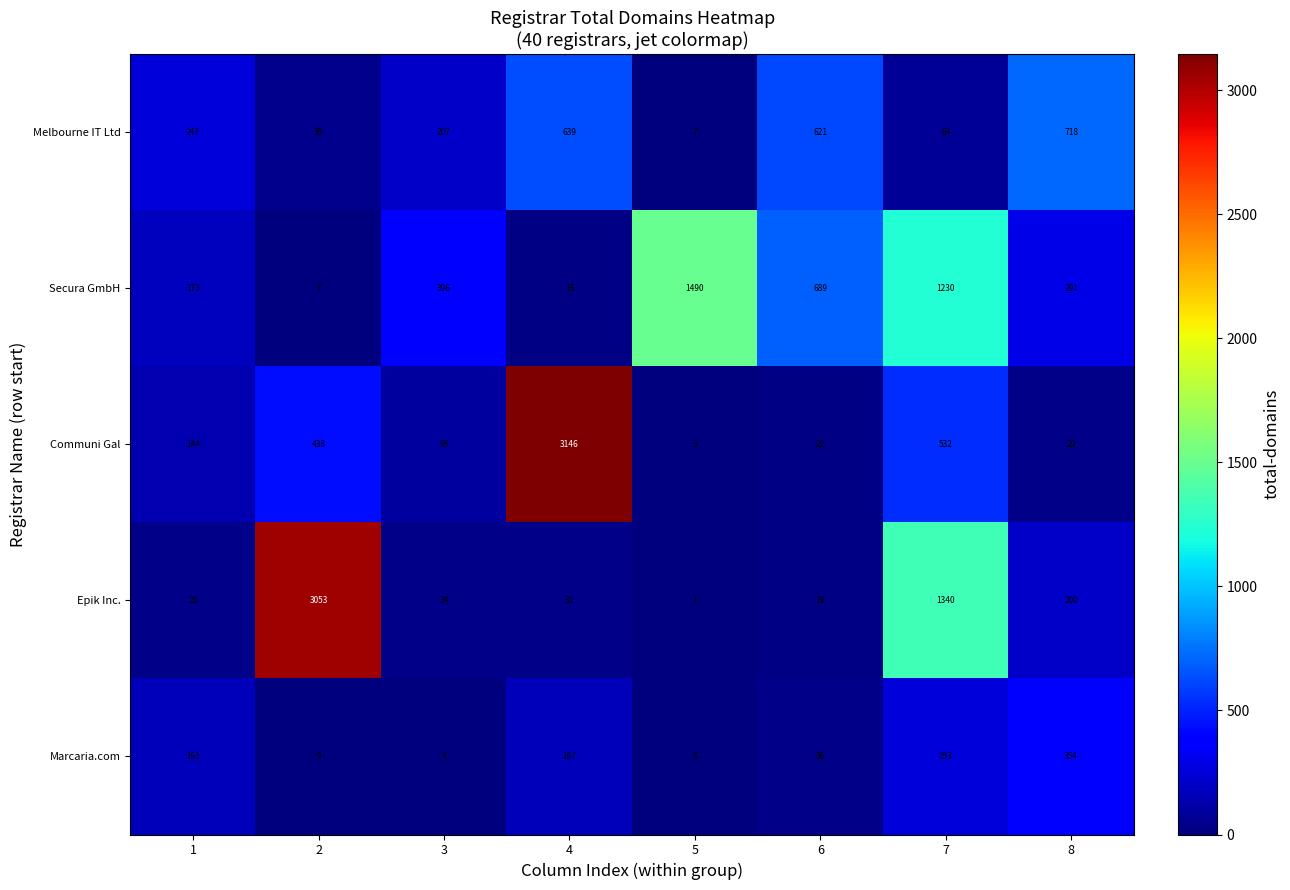

What is the highest value of the Epik Inc. series?

3053